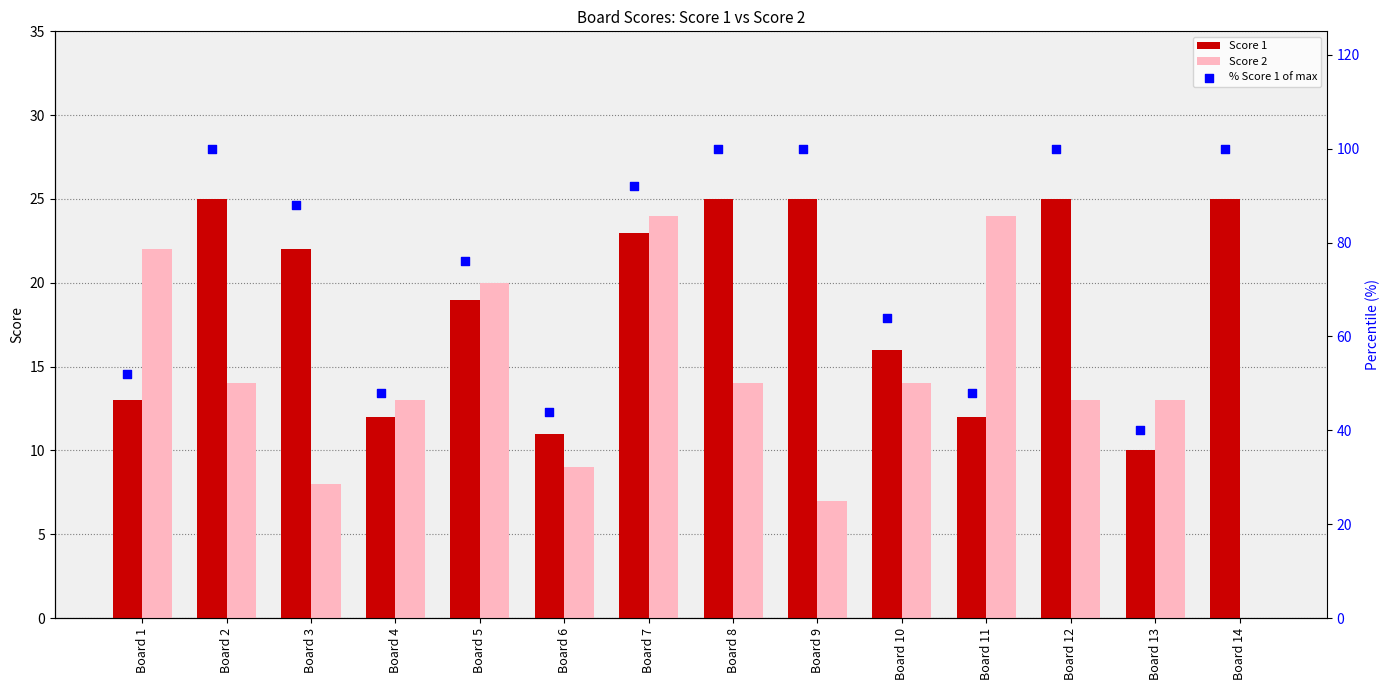

Which series reaches the maximum Y coordinate?

% Score 1 of max